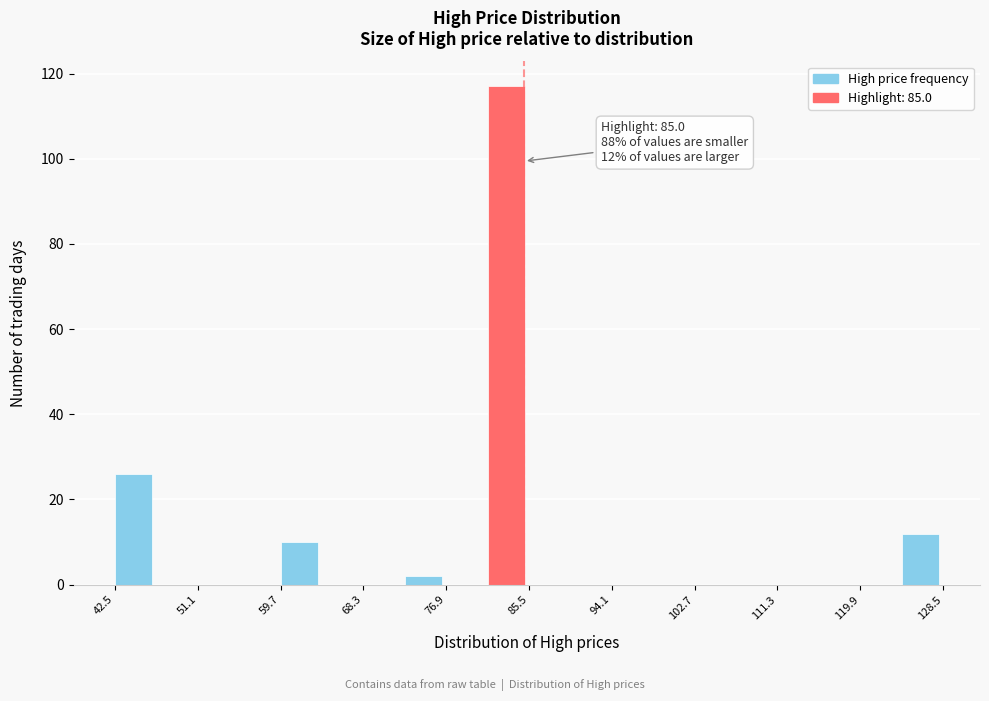

Which range on the x-axis has the tallest bar?

81.2 to 85.5